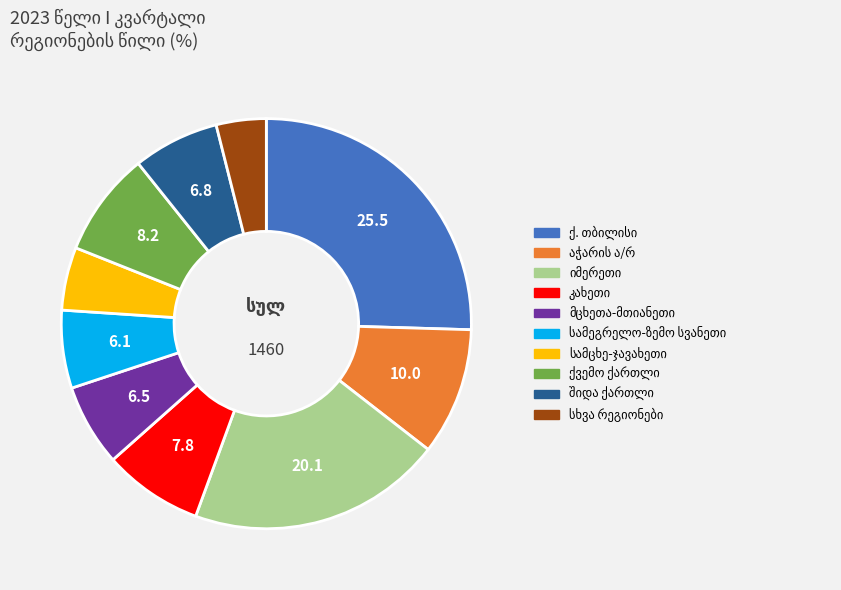

Is there any slice that represents more than half of the pie?

No